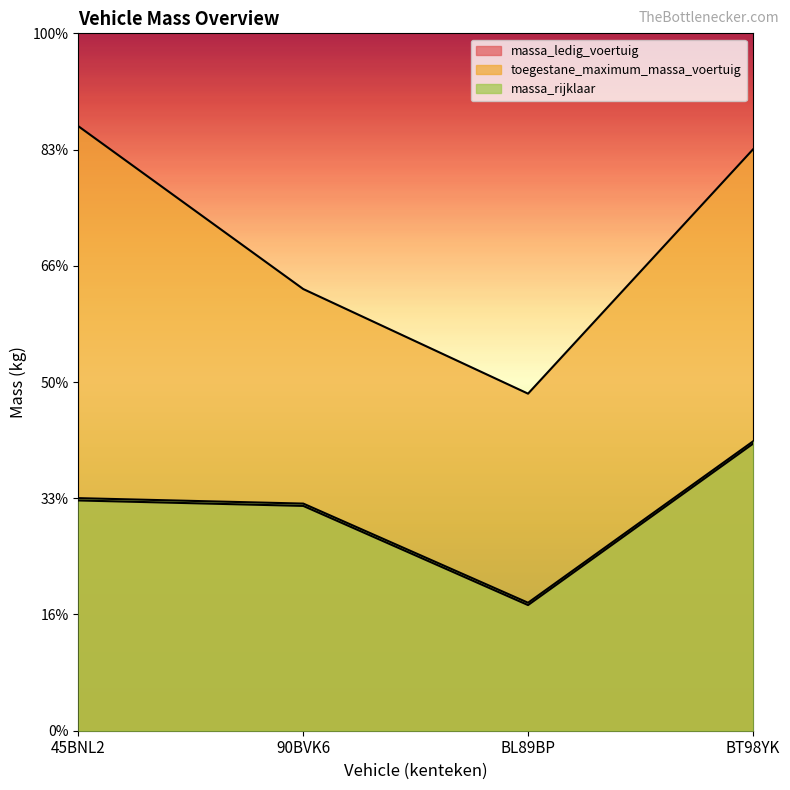

Does the chart display data point markers on the line(s)?

No